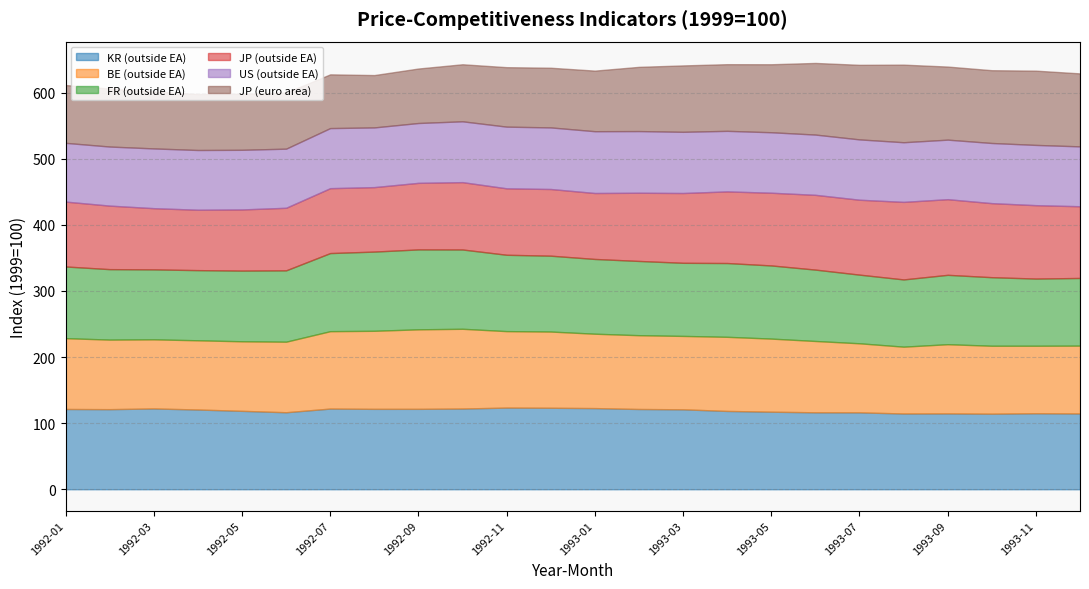

Which series has the largest total across all categories?

KR (outside EA)